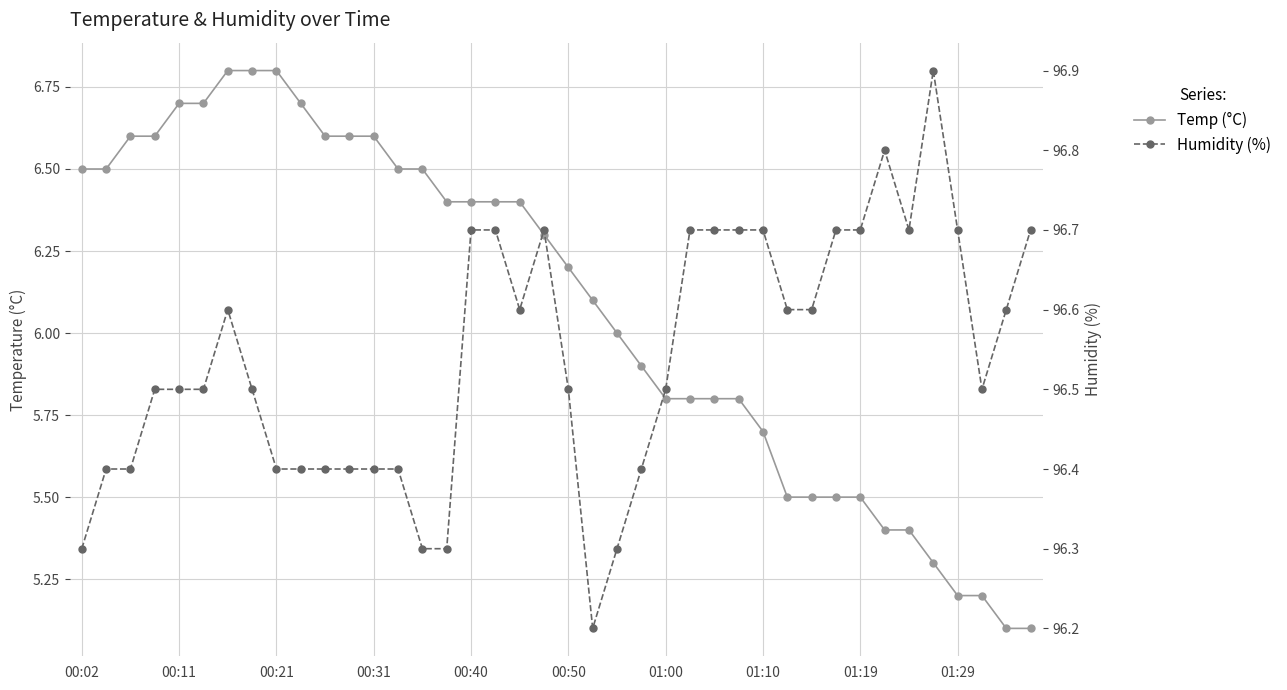

What is the difference between the highest and lowest values at 11?

89.8